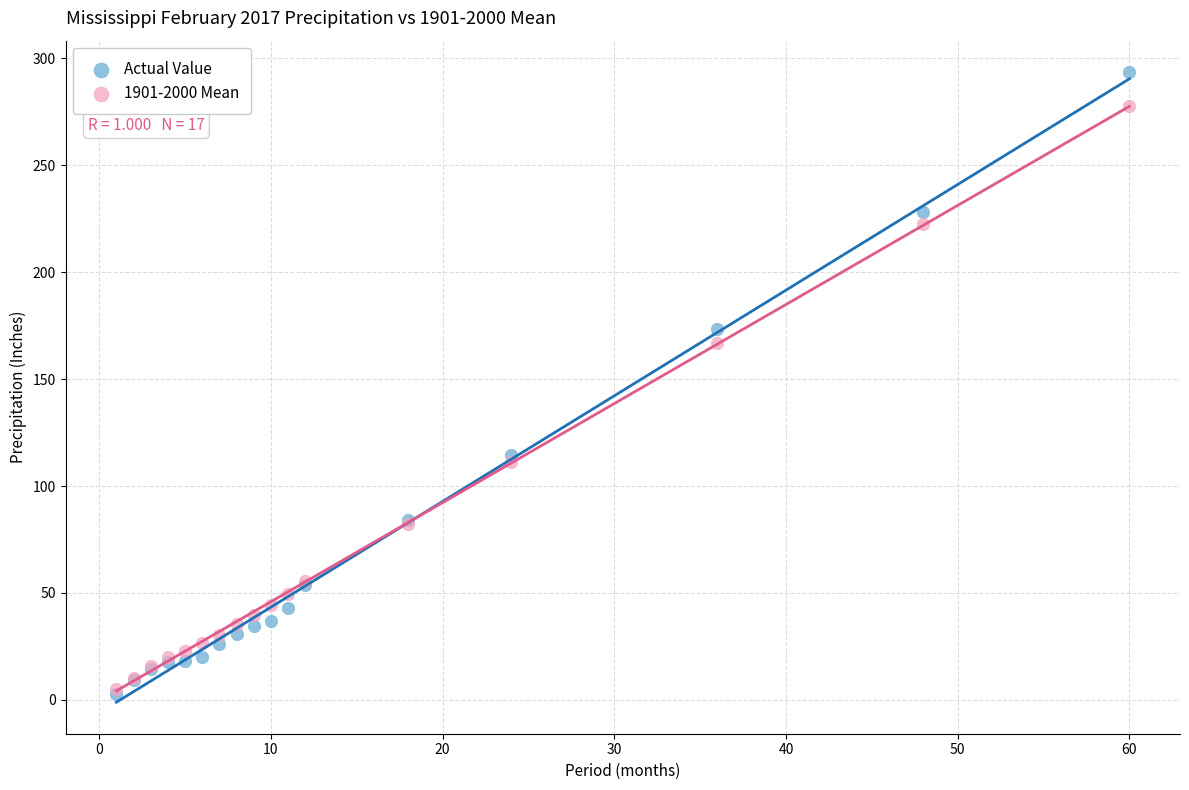

Across all series, what Y value is closest to 148?

166.9